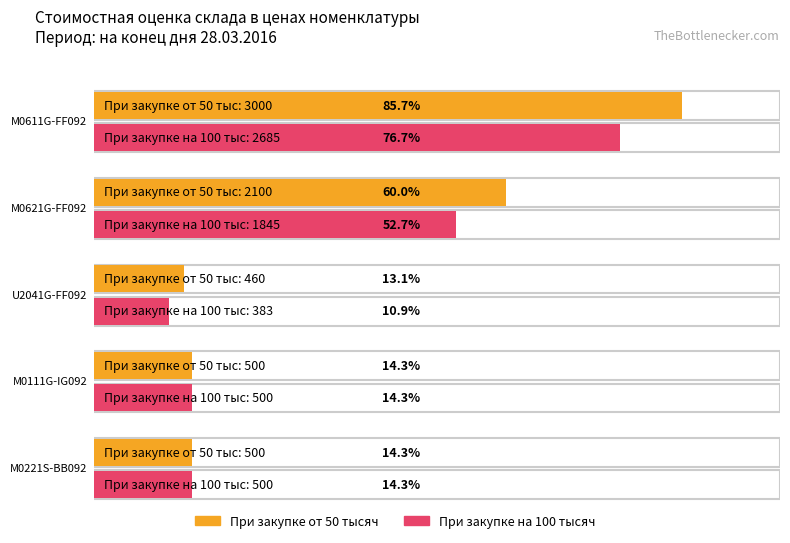

Does the chart contain stacked bars?

No